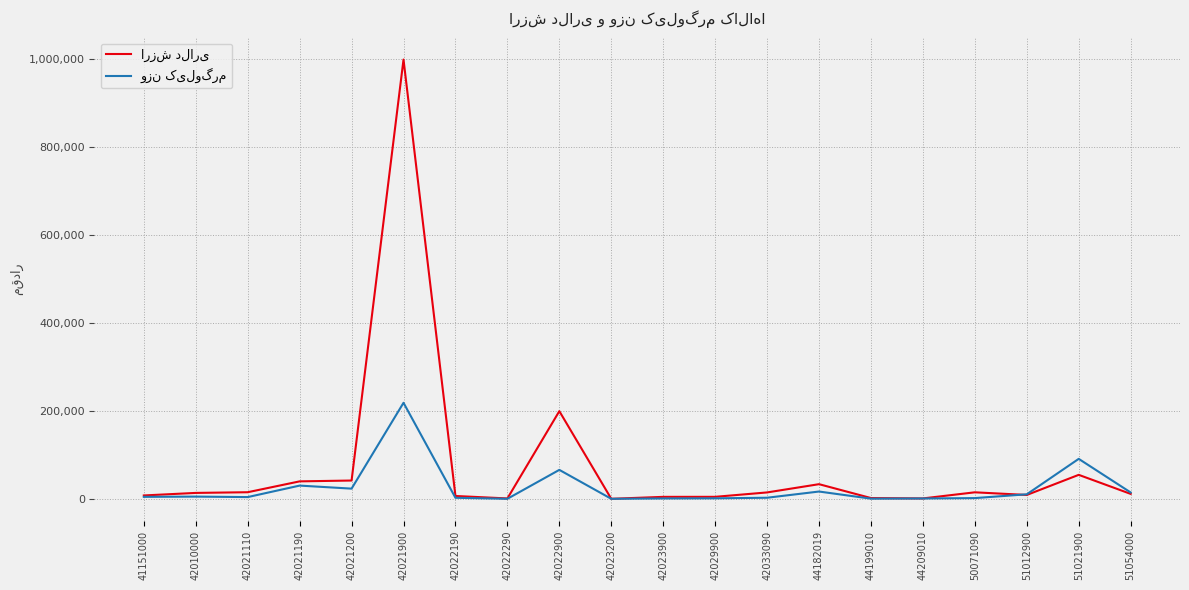

What is the maximum value shown in the chart?

999867